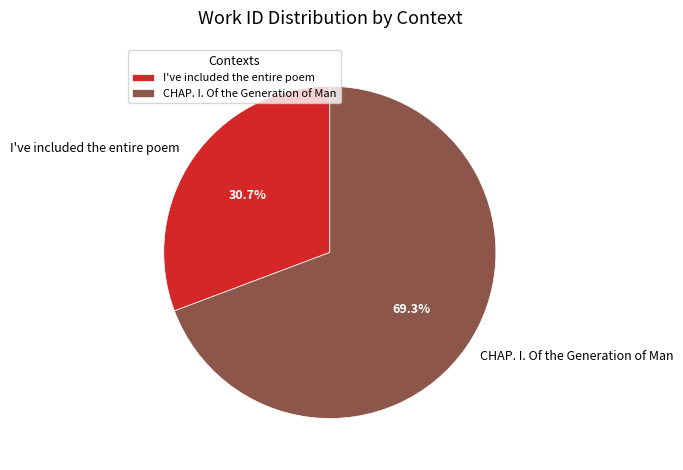

Combined, do I've included the entire poem and CHAP. I. Of the Generation of Man account for over 50%?

Yes